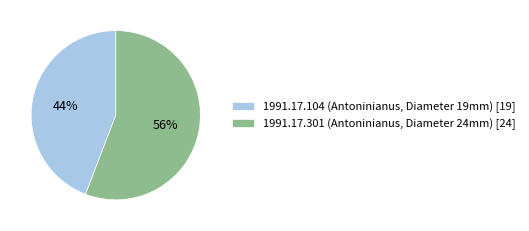

Do 1991.17.301 (Antoninianus, Diameter 24mm) [24] and 1991.17.104 (Antoninianus, Diameter 19mm) [19] together represent more than half of the pie?

Yes